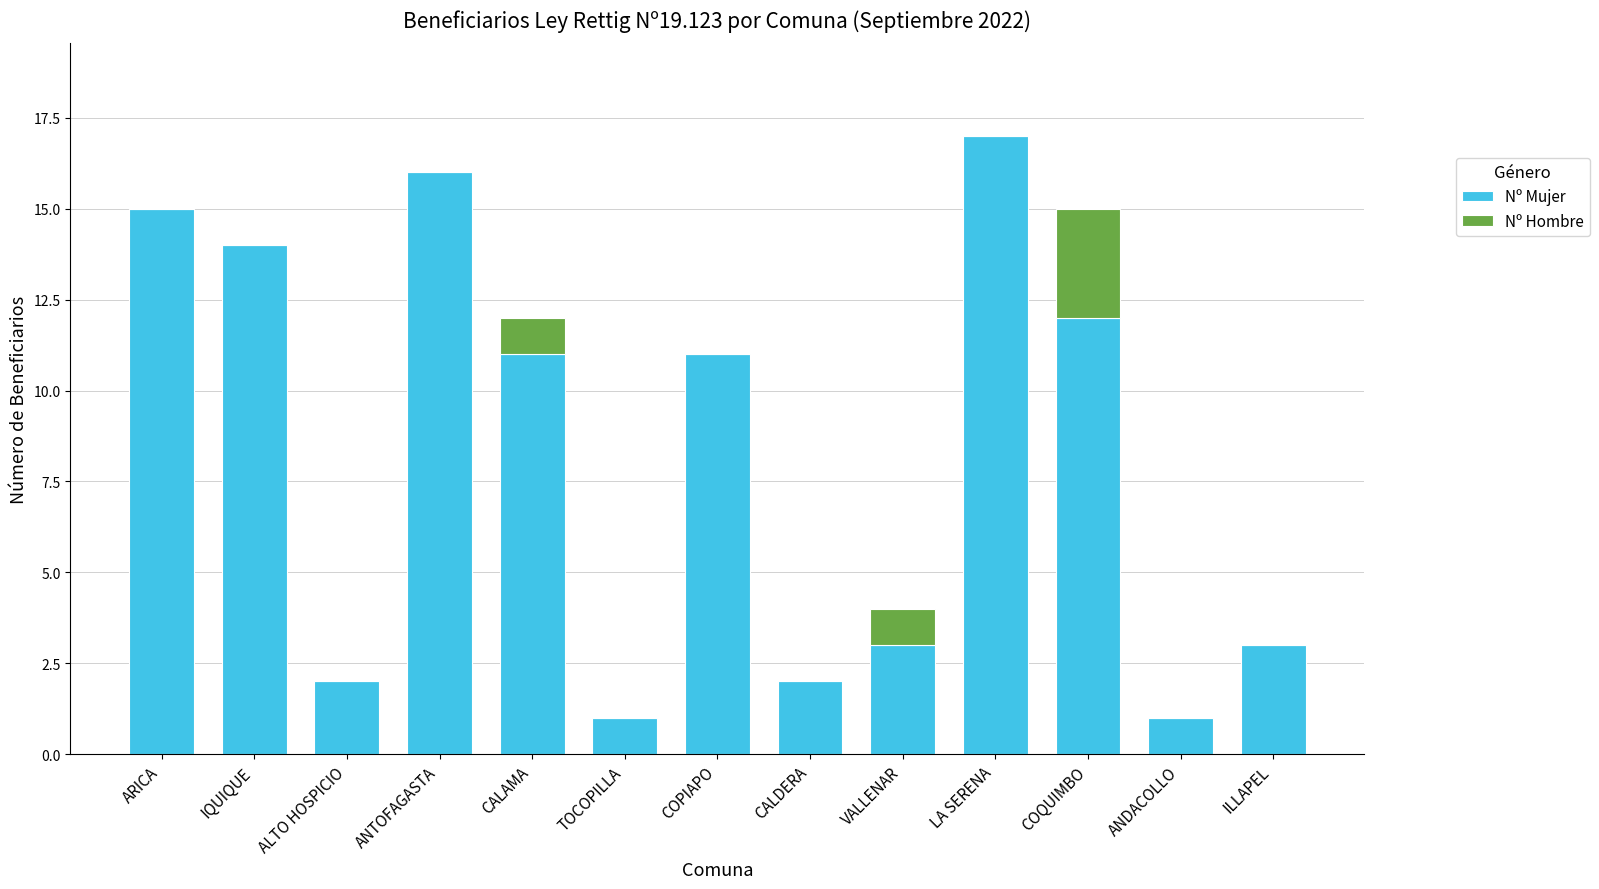

What is the total value across all series at CALAMA?

12